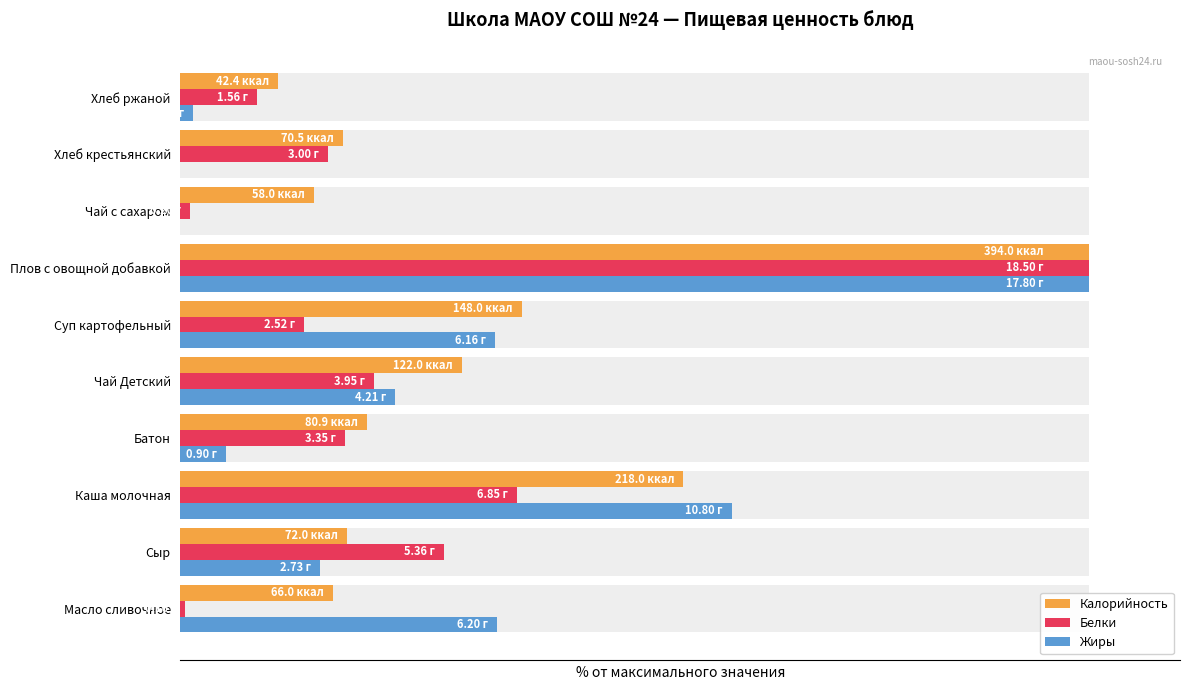

What is the maximum value for Калорийность?

100.0